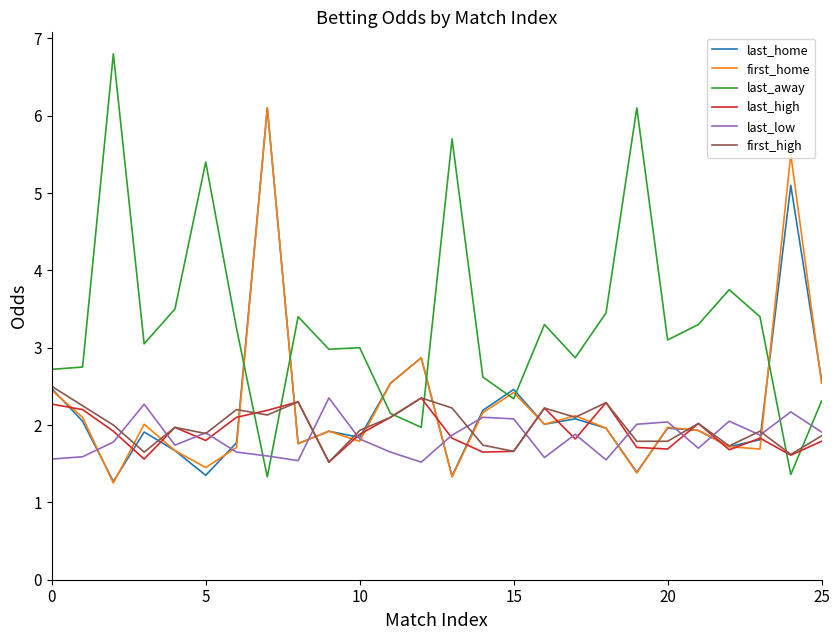

Which series has the largest total across all categories?

last_away